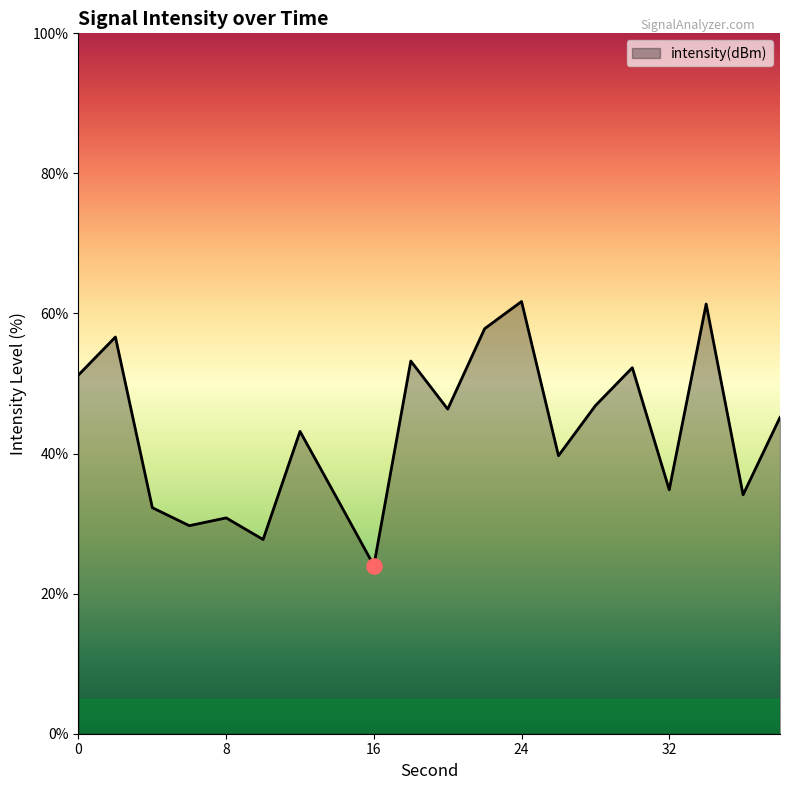

What is the greatest value displayed?

61.7